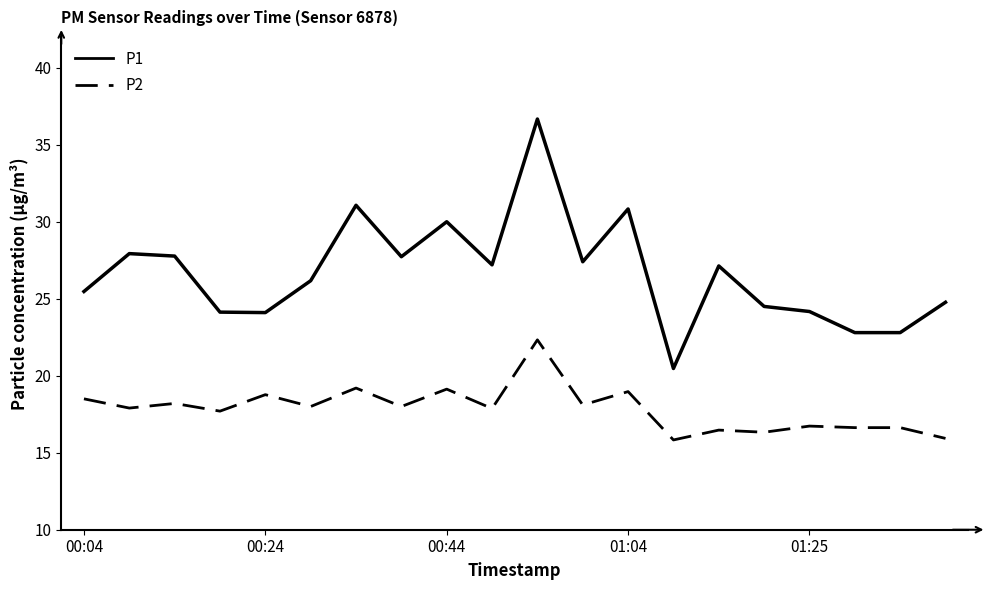

True or false: P2 has more than 2 points higher than both neighbors.

True